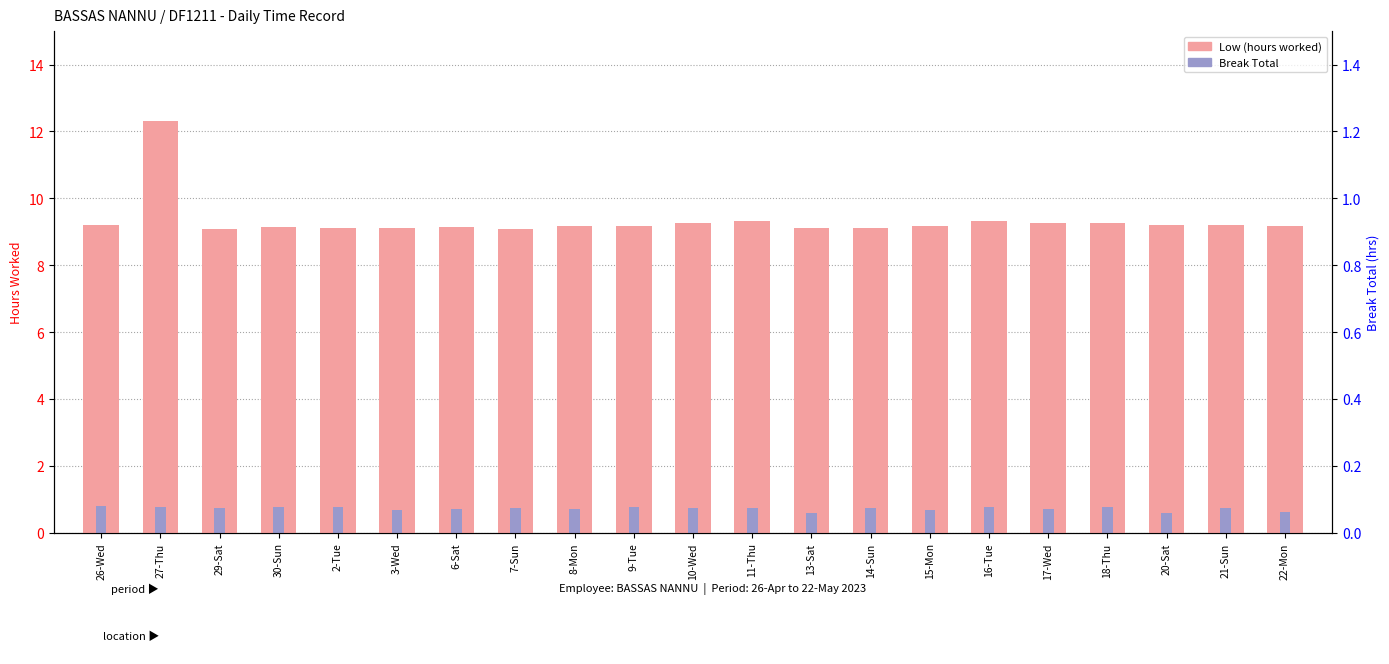

Reading left to right, transcribe all the data shown in this chart.

Low (hours worked): 9.2	12.3	9.1	9.1	9.1	9.1	9.1	9.1	9.2	9.2	9.2	9.3	9.1	9.1	9.2	9.3	9.3	9.3	9.2	9.2	9.2
Break Total: 0.8	0.8	0.7	0.8	0.8	0.7	0.7	0.7	0.7	0.8	0.7	0.7	0.6	0.7	0.7	0.8	0.7	0.8	0.6	0.7	0.6